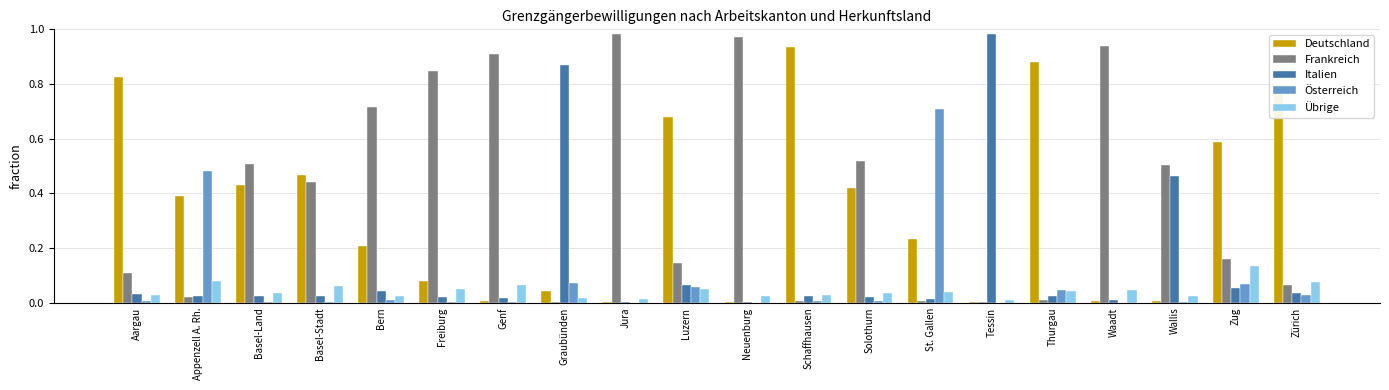

What is the sum of all Deutschland values?

7.0